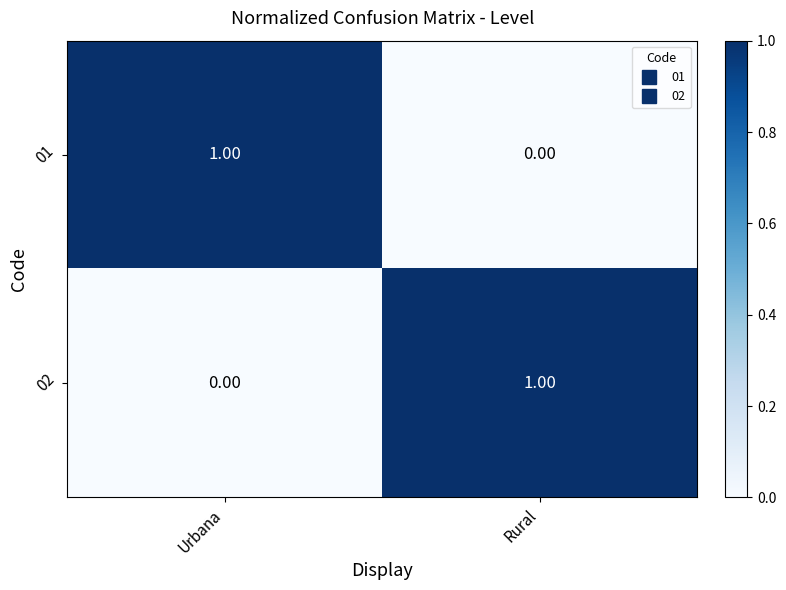

At which label is 02 closest to 0?

Urbana